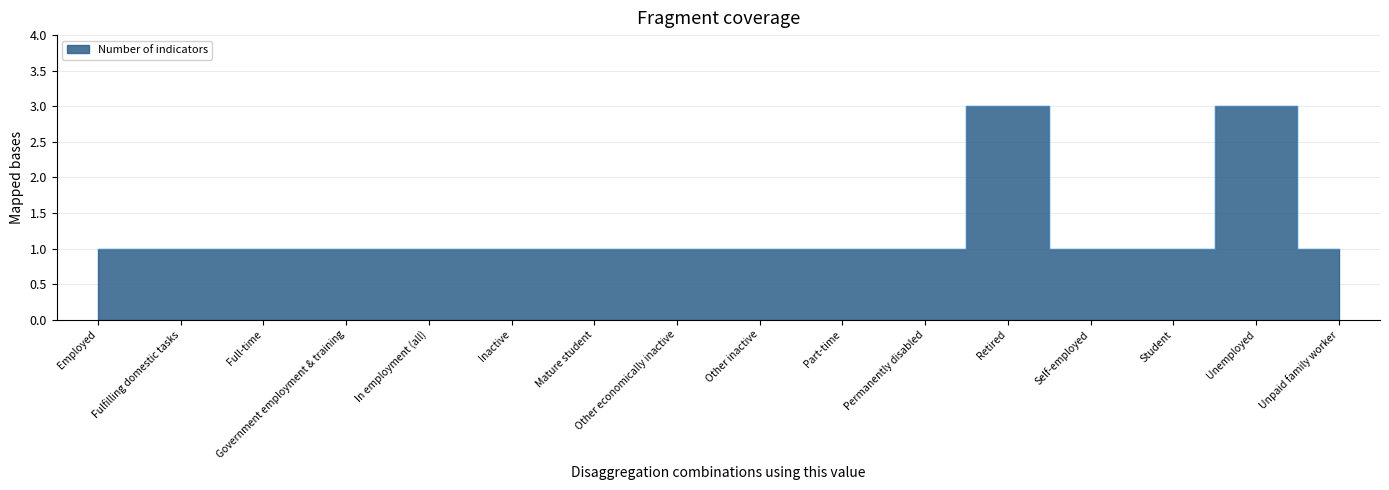

Rank the categories by value from highest to lowest.

Retired, Unemployed, Employed, Fulfilling domestic tasks, Full-time, Government employment & training, In employment (all), Inactive, Mature student, Other economically inactive, Other inactive, Part-time, Permanently disabled, Self-employed, Student, Unpaid family worker